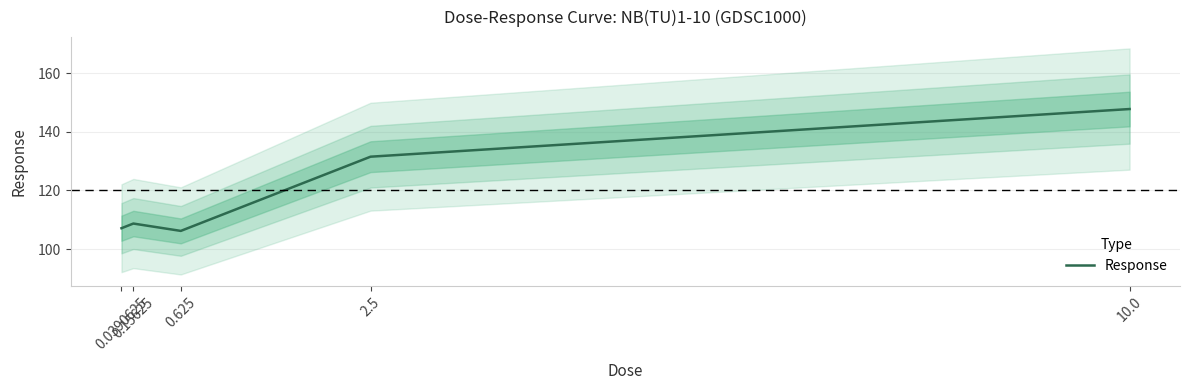

Count the number of values greater than 108.

3